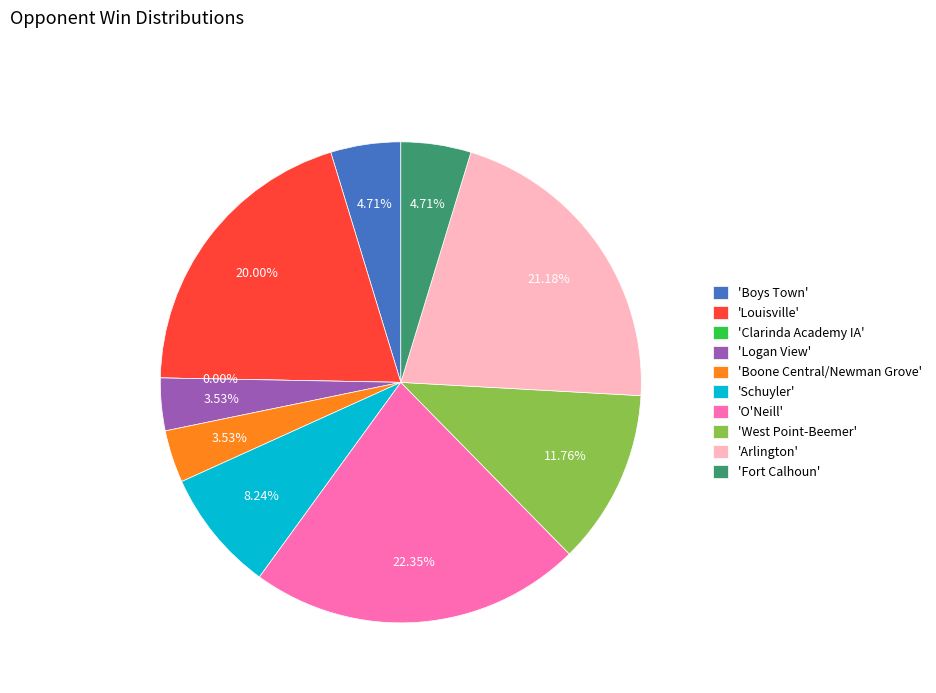

Between Boys Town and Boone Central/Newman Grove, which is larger?

Boys Town